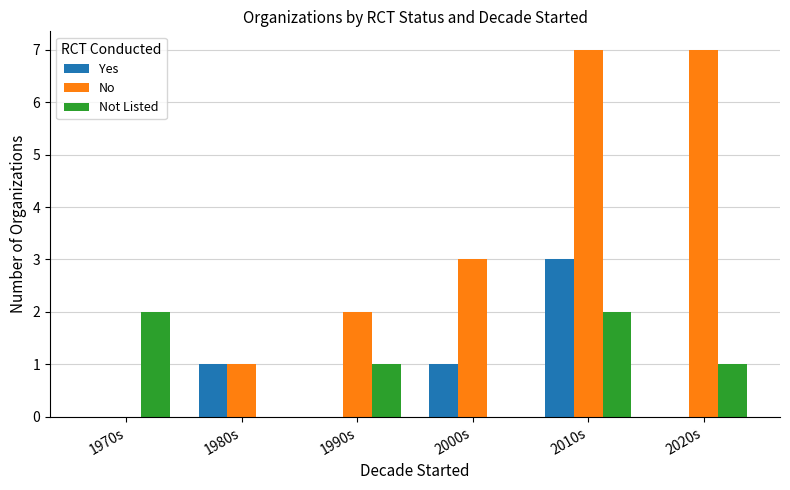

The No series shows 2 at 2020s. True or false?

False